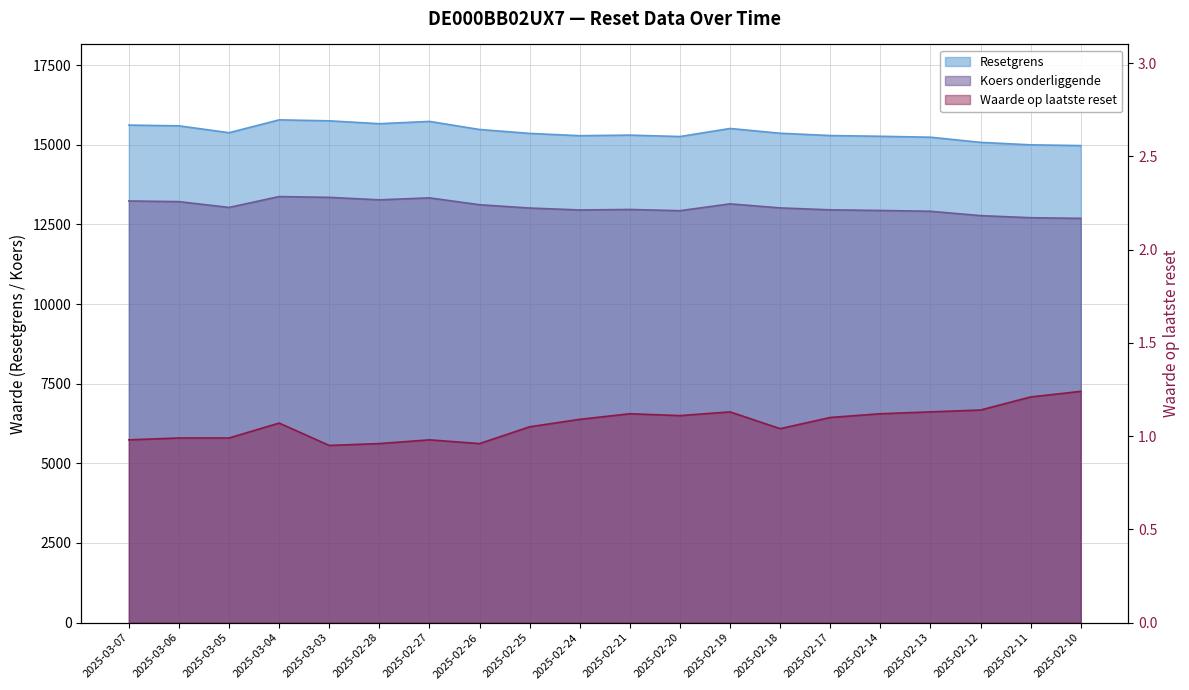

The value of Waarde op laatste reset at 2025-02-26 is 1.4. True or false?

False